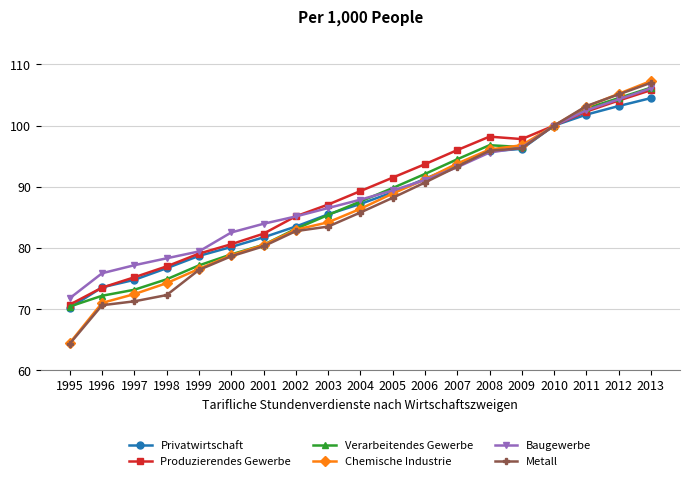

True or false: Chemische Industrie has more than 1 points higher than both neighbors.

False